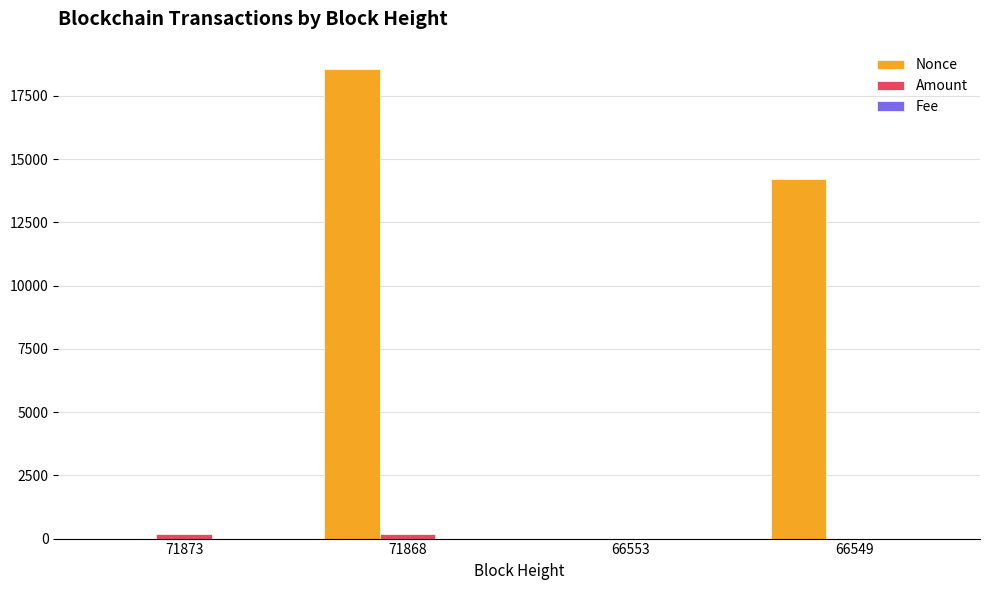

At which category is the sum across all series the highest?

71868